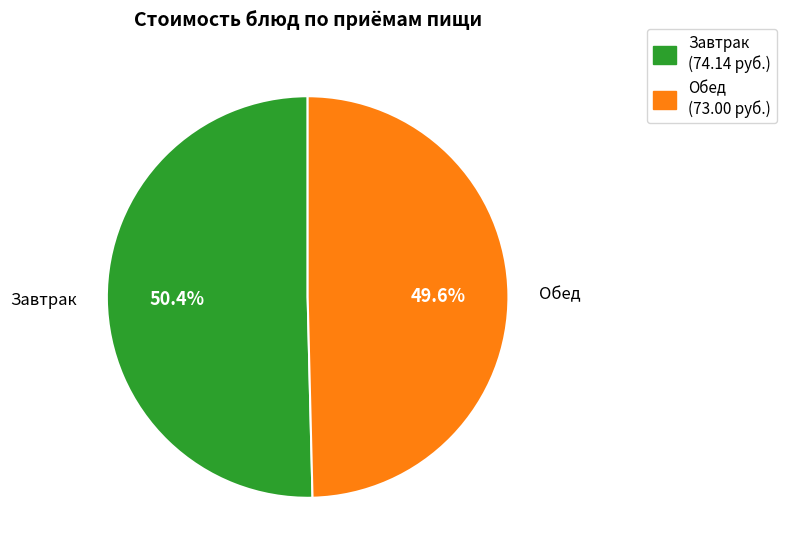

Does any single category account for the majority?

Yes